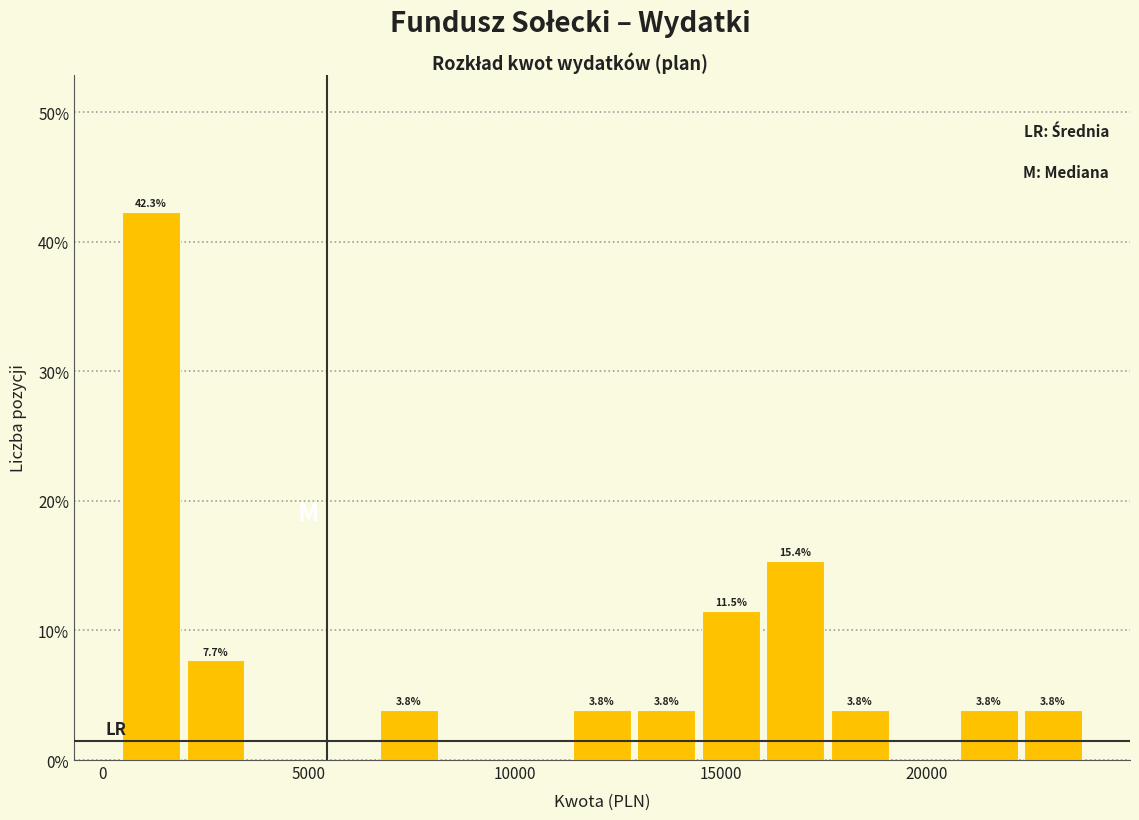

Read against the x-axis, roughly where is the centre of the tallest bar?

1000